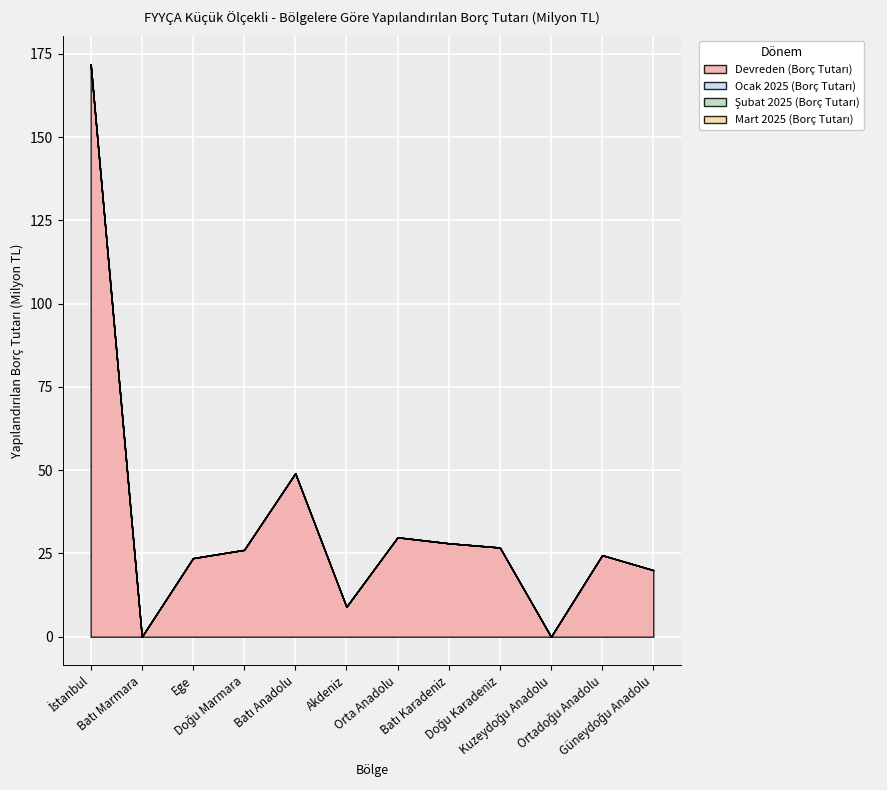

Reading left to right, what are all the values shown in this chart?

Devreden (Borç Tutarı): 171.9	0.0	23.6	26.1	49.1	9.0	29.9	28.1	26.8	0.0	24.5	20.0
Ocak 2025 (Borç Tutarı): 0.0	0.0	0.0	0.0	0.0	0.0	0.0	0.0	0.0	0.0	0.0	0.0
Şubat 2025 (Borç Tutarı): 0.0	0.0	0.0	0.0	0.0	0.0	0.0	0.0	0.0	0.0	0.0	0.0
Mart 2025 (Borç Tutarı): 0.0	0.0	0.0	0.0	0.0	0.0	0.0	0.0	0.0	0.0	0.0	0.0